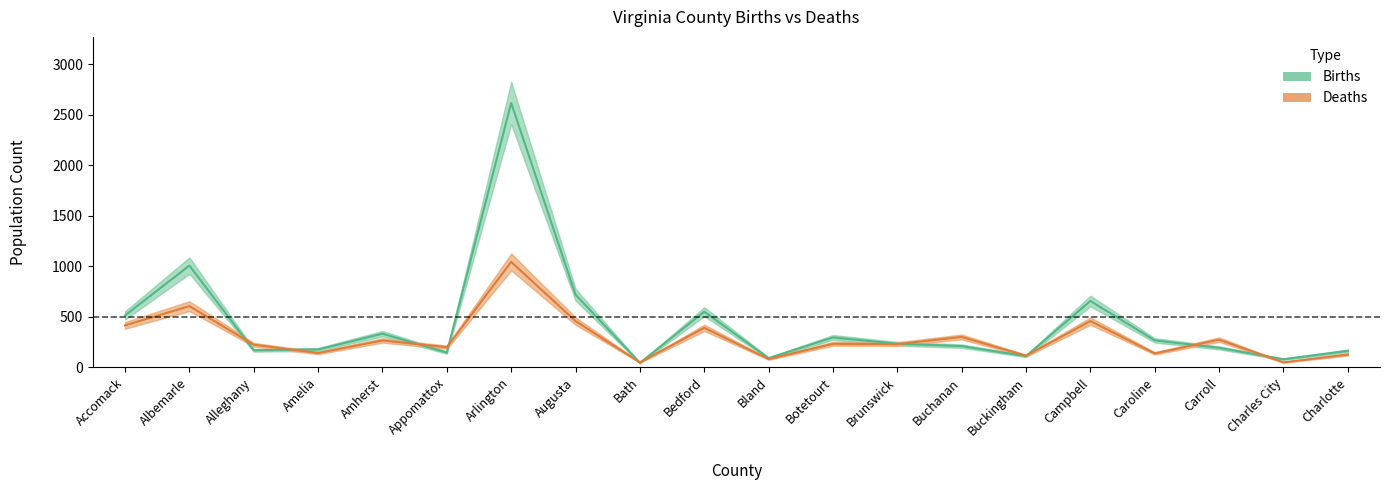

What is the total value across all series at Amherst?

597